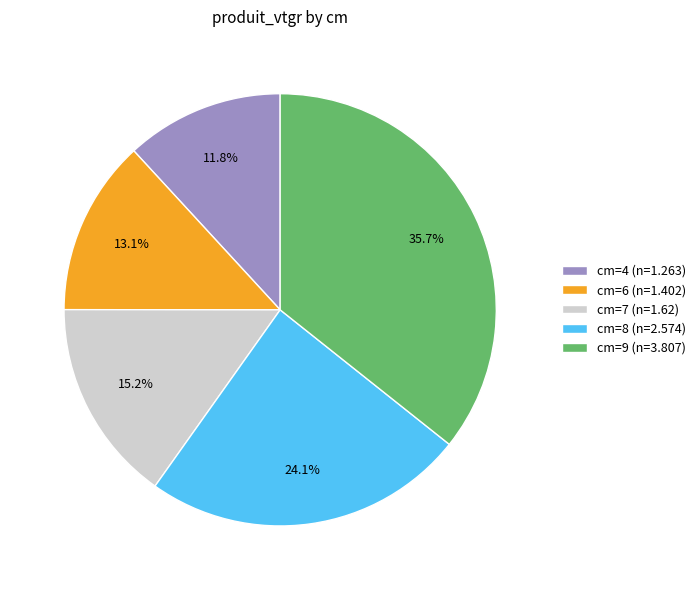

Do cm=8 (n=2.574) and cm=6 (n=1.402) together represent more than half of the pie?

No